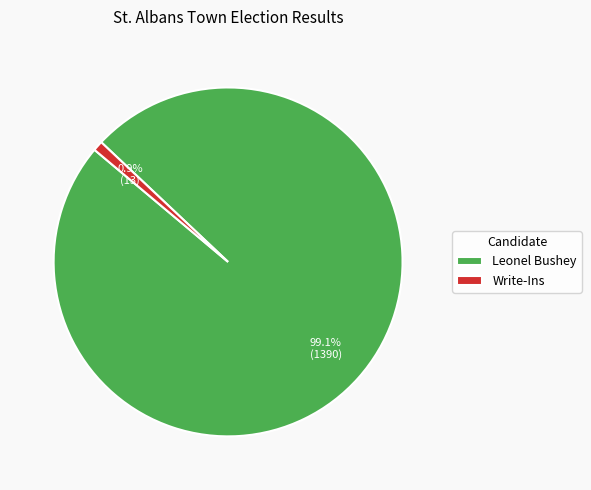

Rank the categories by value from lowest to highest.

Write-Ins, Leonel Bushey